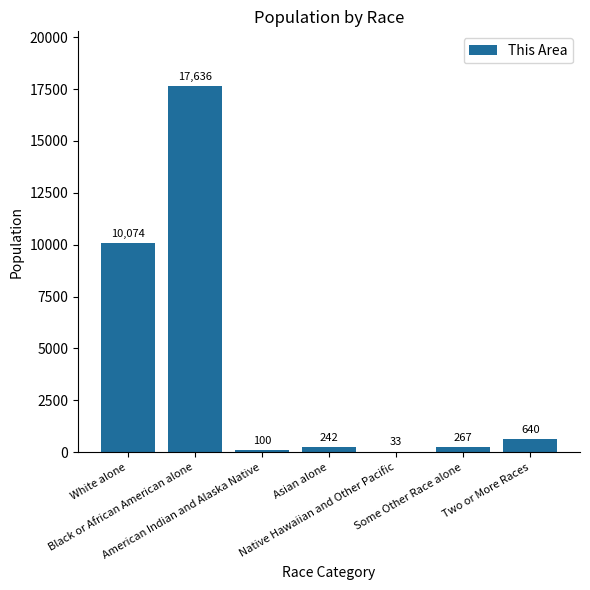

What is the greatest value displayed?

17636